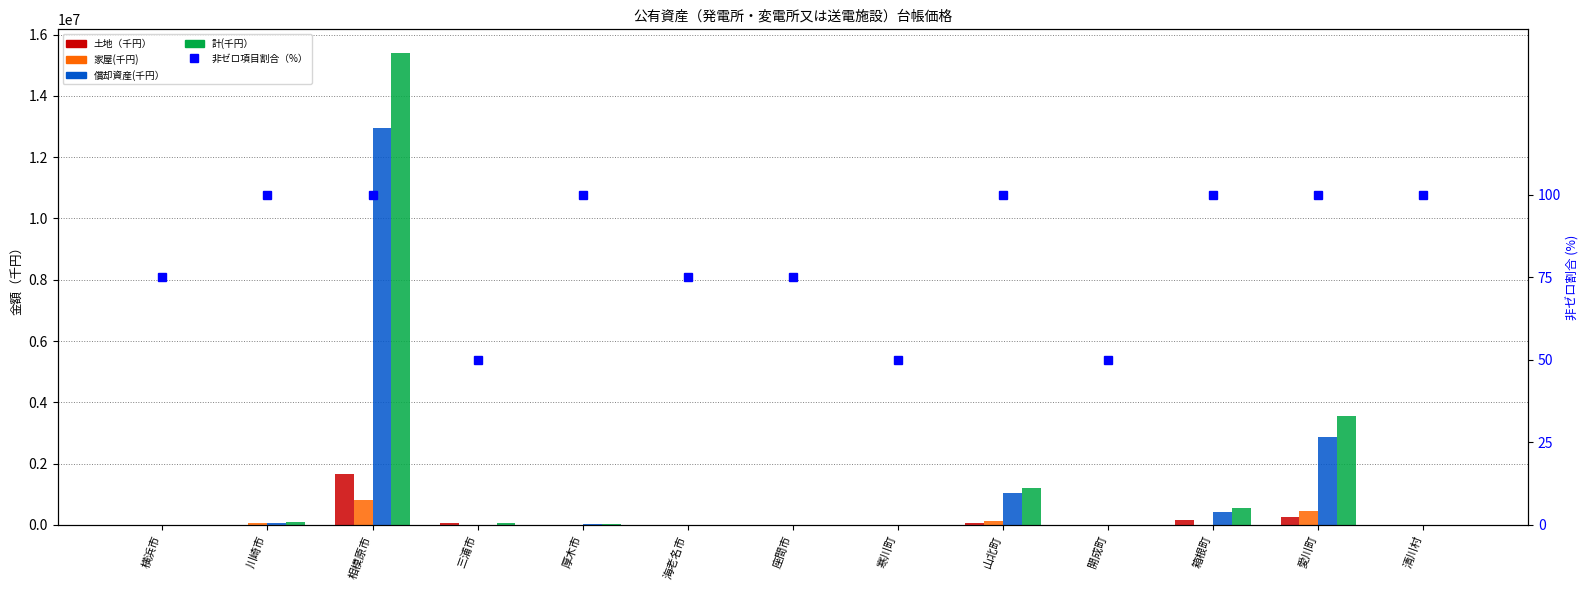

Reading left to right, extract all data points from this chart.

土地（千円）: 0	8539	1650803	73496	193	0	0	0	47754	0	152777	258076	1
家屋(千円): 145	48249	806722	0	204	6	25	0	127968	0	1943	448152	190
償却資産(千円）: 2568	53951	12945239	0	21771	9507	8015	7288	1042533	6324	408018	2863434	148
計(千円）: 2713	110739	15402764	73496	22168	9513	8040	7288	1218255	6324	562738	3569662	339
非ゼロ項目割合（%）: 75	100	100	50	100	75	75	50	100	50	100	100	100